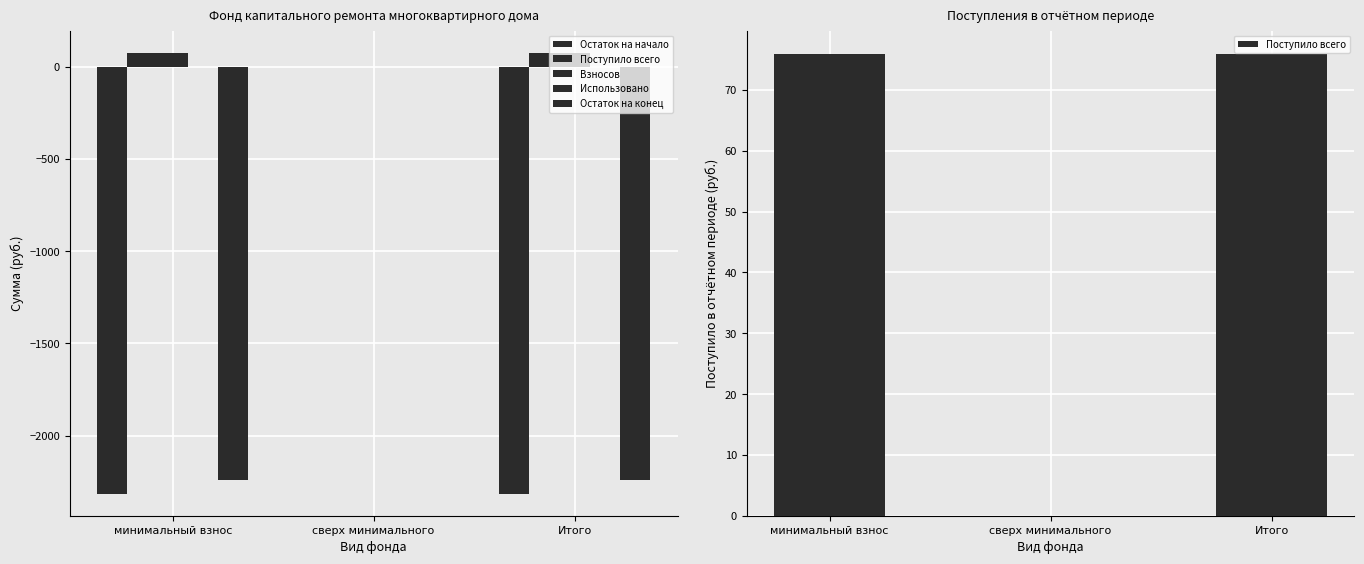

Reading left to right, list all the values displayed in this chart.

Остаток на начало: минимальный взнос=-2315.5	сверх минимального=0.0	Итого=-2315.5
Поступило всего: минимальный взнос=76.0	сверх минимального=0.0	Итого=76.0
Взносов: минимальный взнос=75.0	сверх минимального=0.0	Итого=75.0
Использовано: минимальный взнос=0.0	сверх минимального=0.0	Итого=0.0
Остаток на конец: минимальный взнос=-2239.5	сверх минимального=0.0	Итого=-2239.5